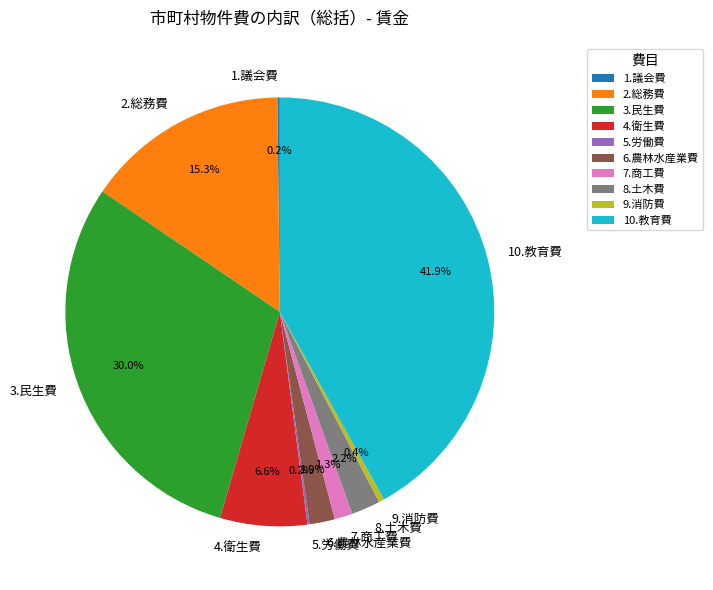

Do 6.農林水産業費 and 4.衛生費 together represent more than half of the pie?

No